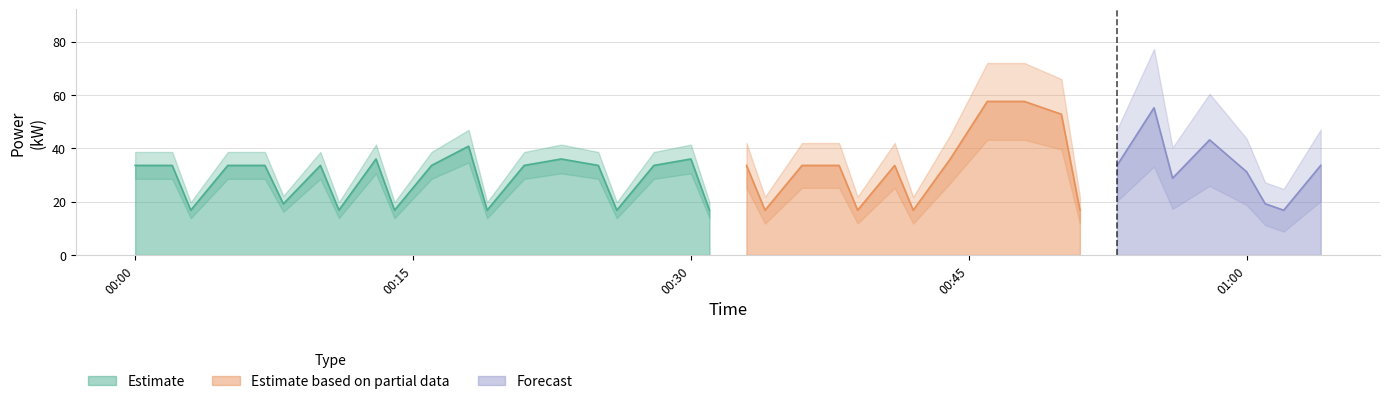

True or false: the data shows 33.6 at 2023-04-18T00:00:00.

True